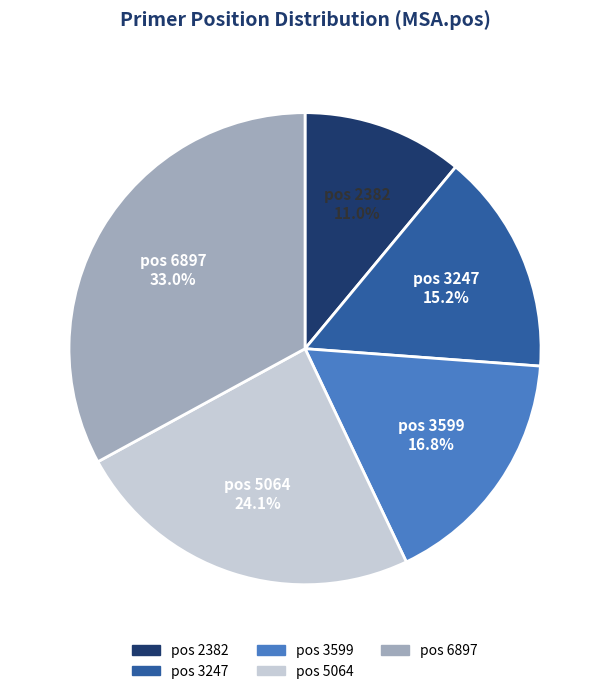

Does any single category account for the majority?

No